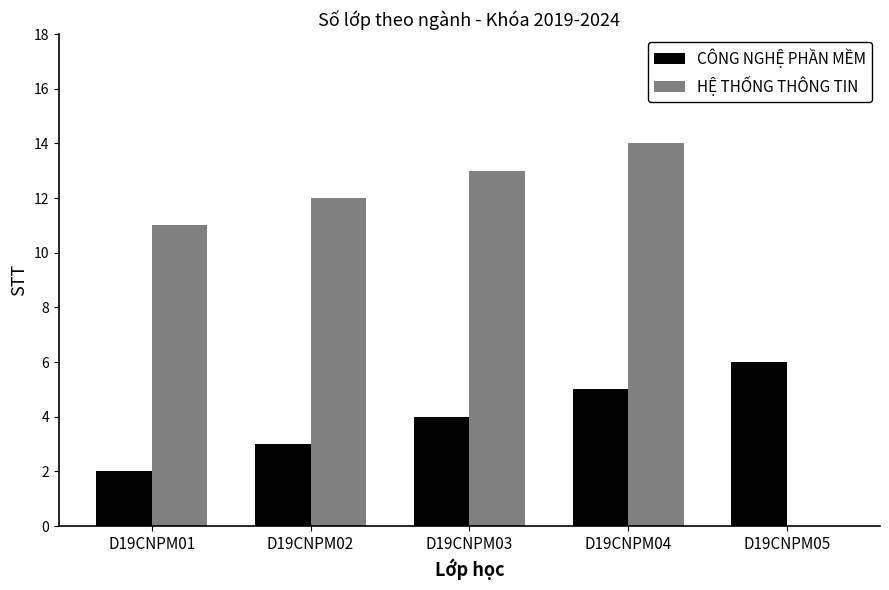

What is the average value of the HỆ THỐNG THÔNG TIN series?

10